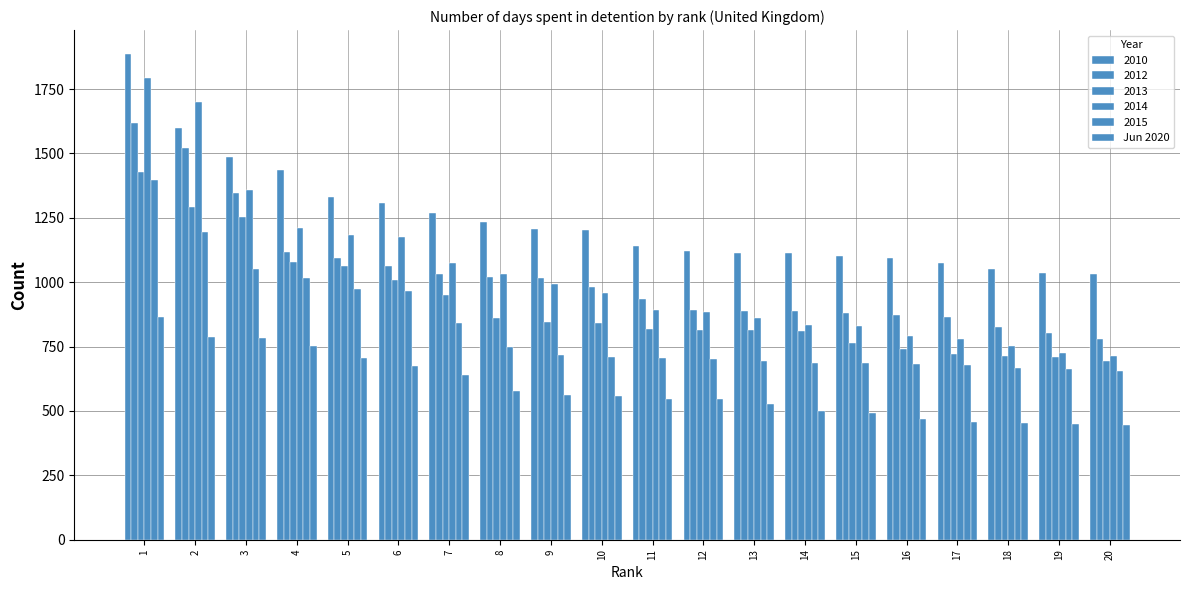

How many distinct data groups are displayed?

6